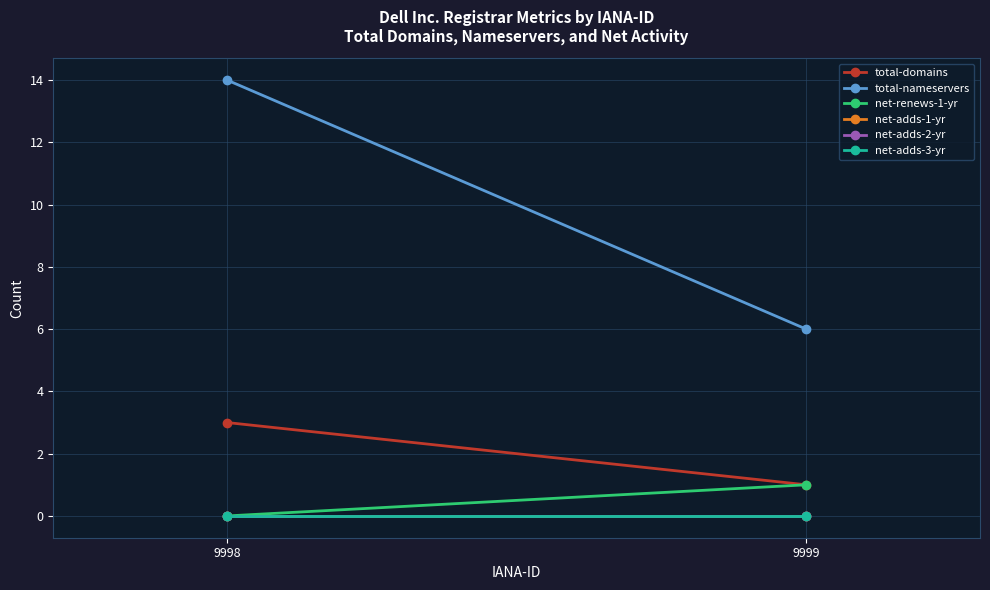

At 9998, list the series in order from smallest to largest.

net-renews-1-yr, net-adds-1-yr, net-adds-2-yr, net-adds-3-yr, total-domains, total-nameservers